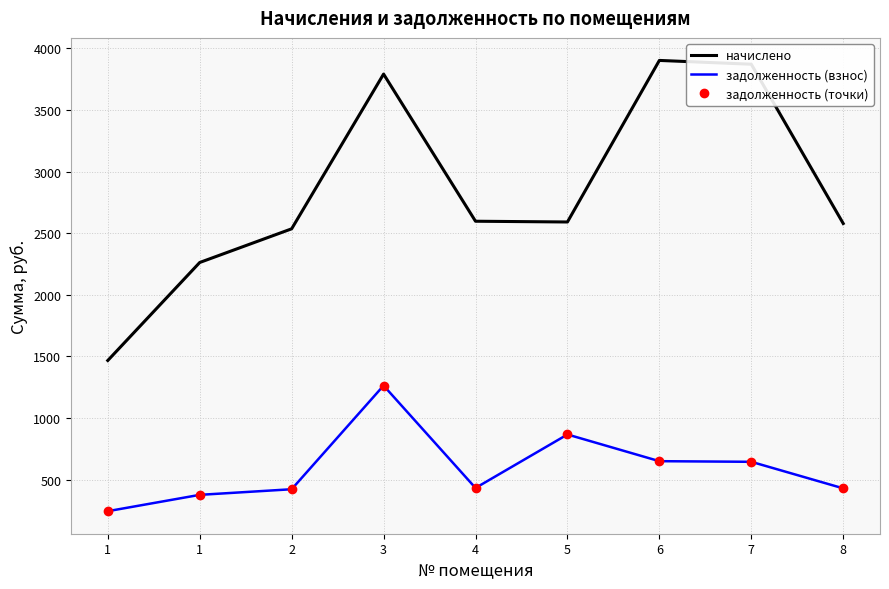

What is the difference between the second highest and second lowest values in the задолженность (точки) series?

490.0